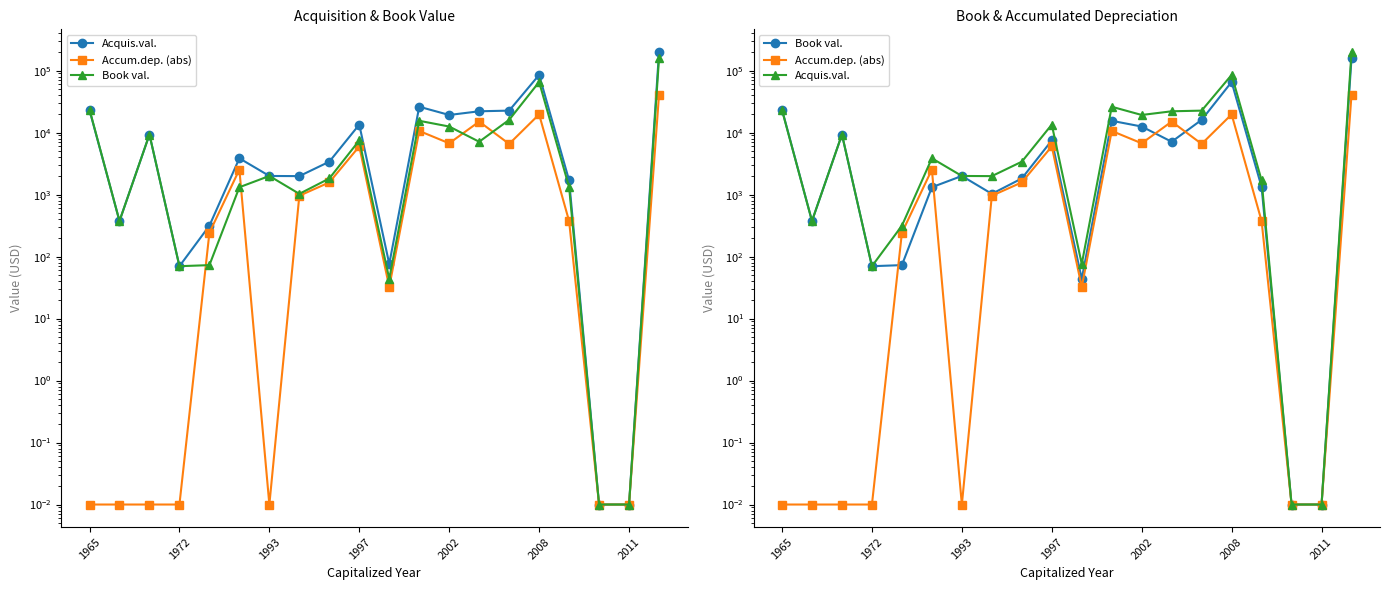

Count the number of data series in this chart.

3